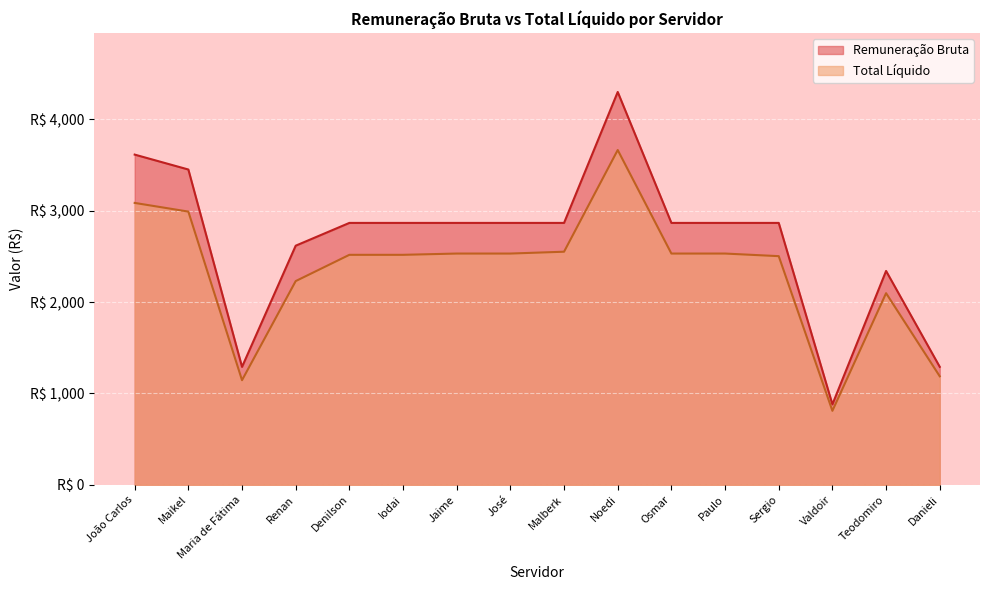

Reading left to right, list all the values displayed in this chart.

Total Liquido: 3085.1	2990.0	1144.8	2229.5	2517.0	2517.0	2530.9	2530.9	2551.0	3664.1	2530.9	2530.9	2502.4	809.6	2097.1	1187.5
Remuneração Bruta: 3613.9	3450.6	1290.3	2617.0	2866.2	2866.2	2866.2	2866.2	2866.2	4299.4	2866.2	2866.2	2866.2	880.0	2340.4	1290.8